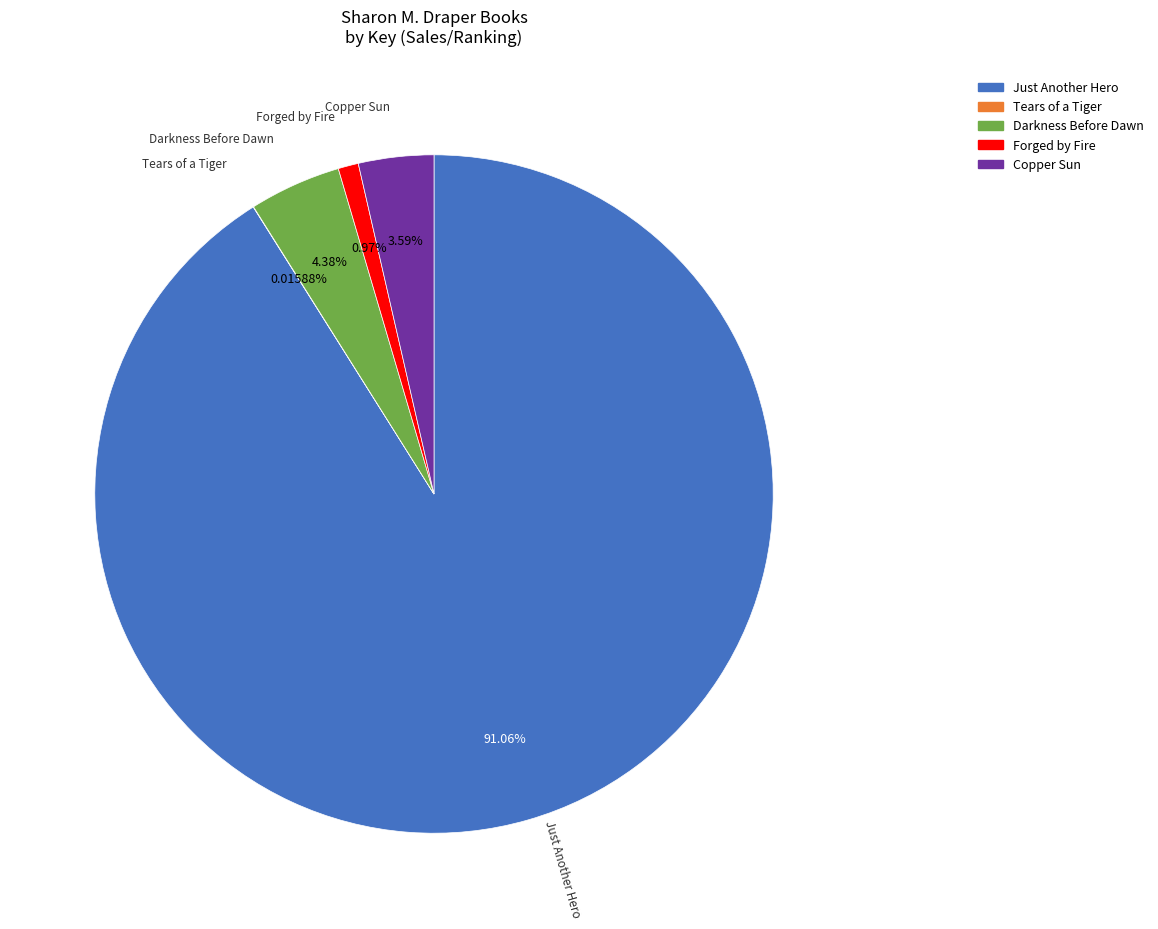

Which category accounts for the majority?

Just Another Hero